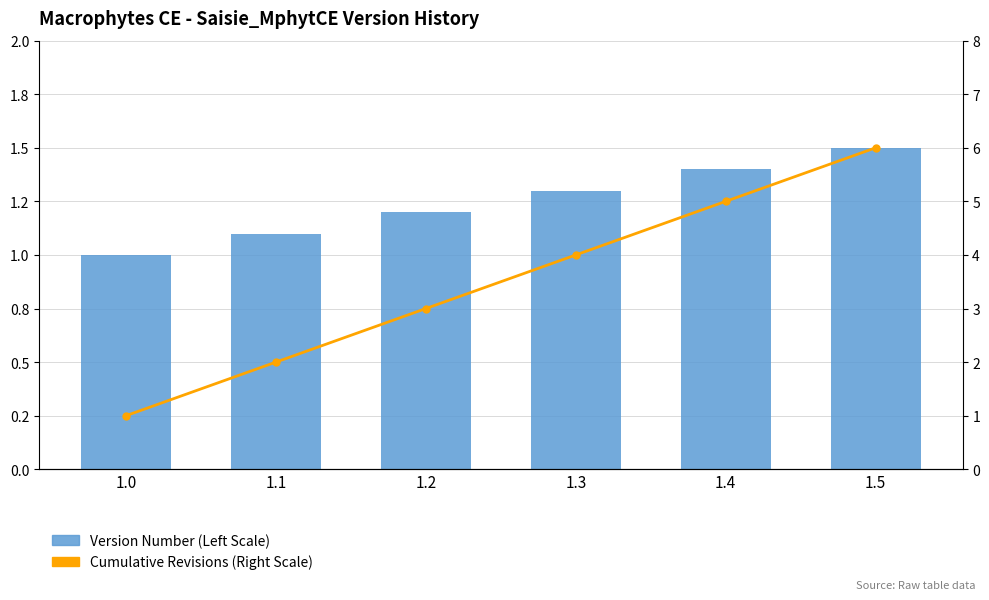

The value of Cumulative Revisions (Right Scale) at 1.4 is 6.9. True or false?

False